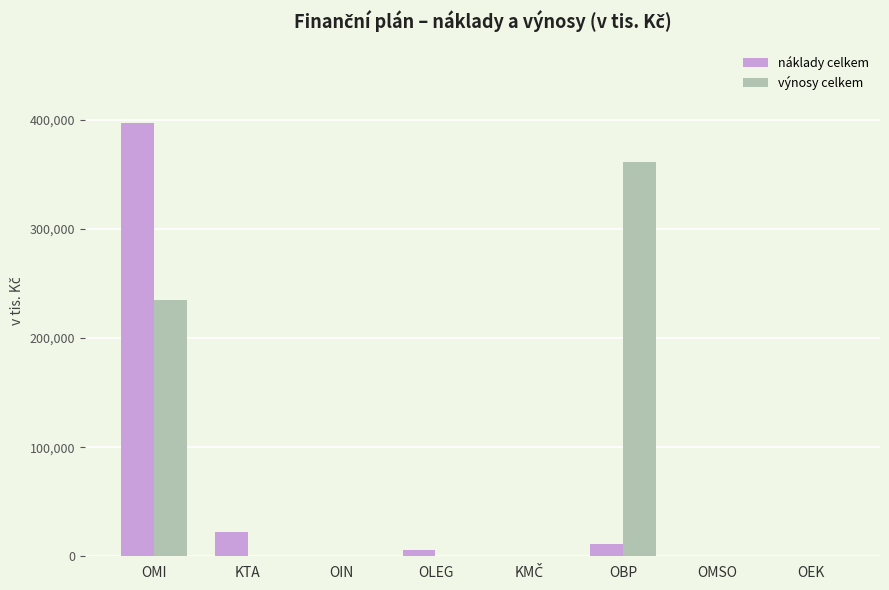

Is it true that výnosy celkem equals 0.0 at OLEG?

True